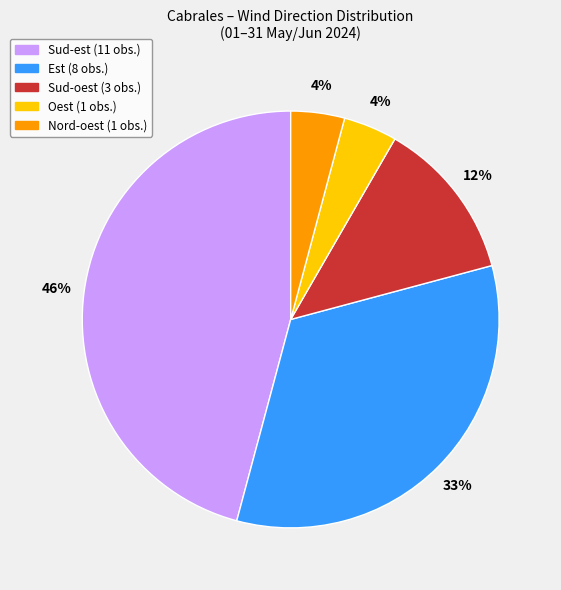

To the nearest percent, what is the average slice percentage?

20%